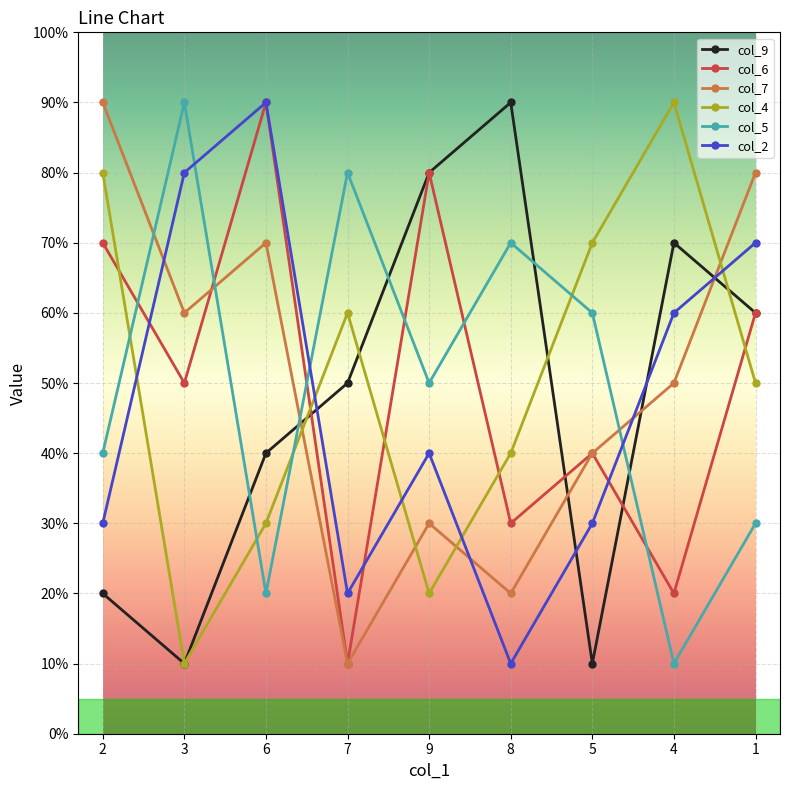

True or false: col_6 has more than 0 points higher than both neighbors.

True